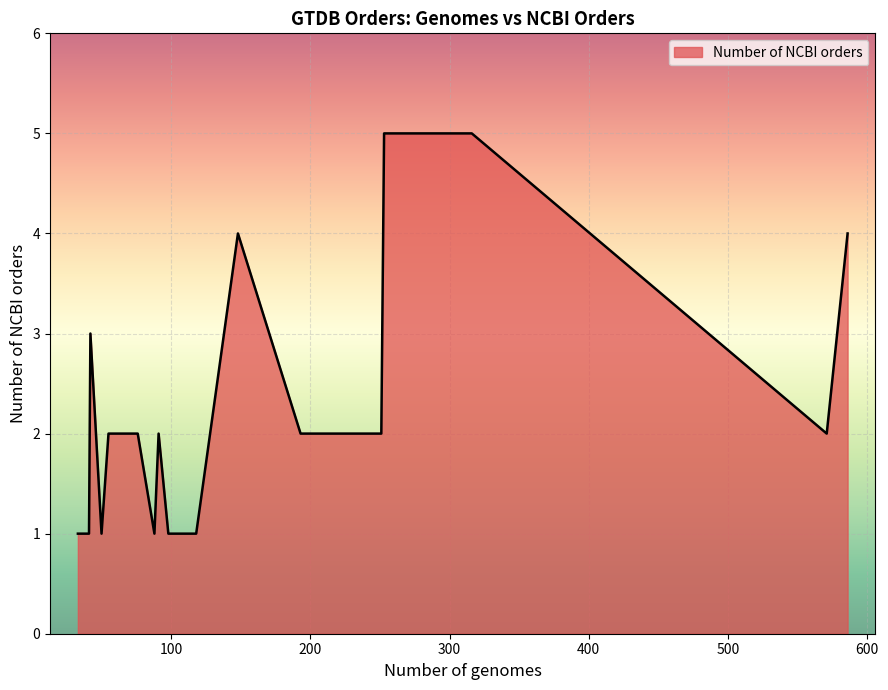

What is the greatest value displayed?

5